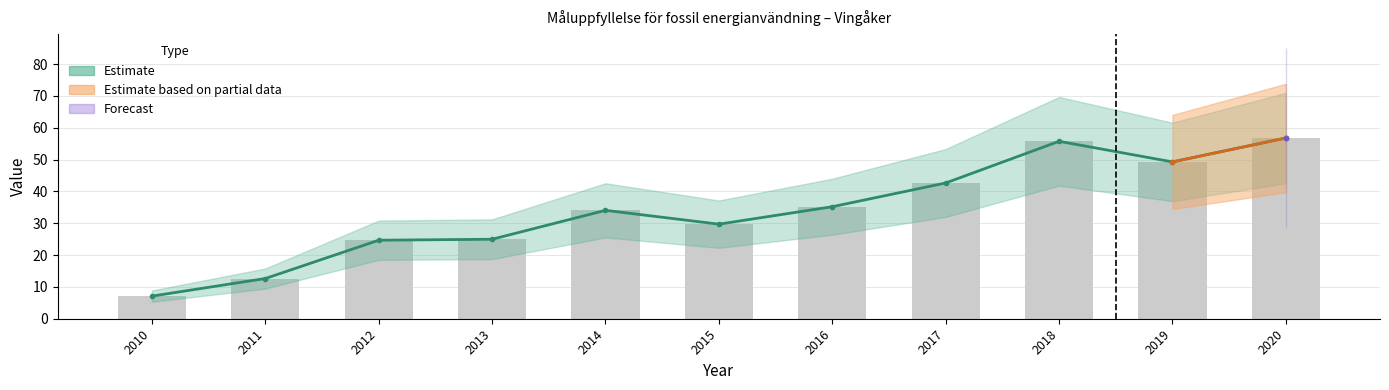

Which category has the highest value across all series?

2020